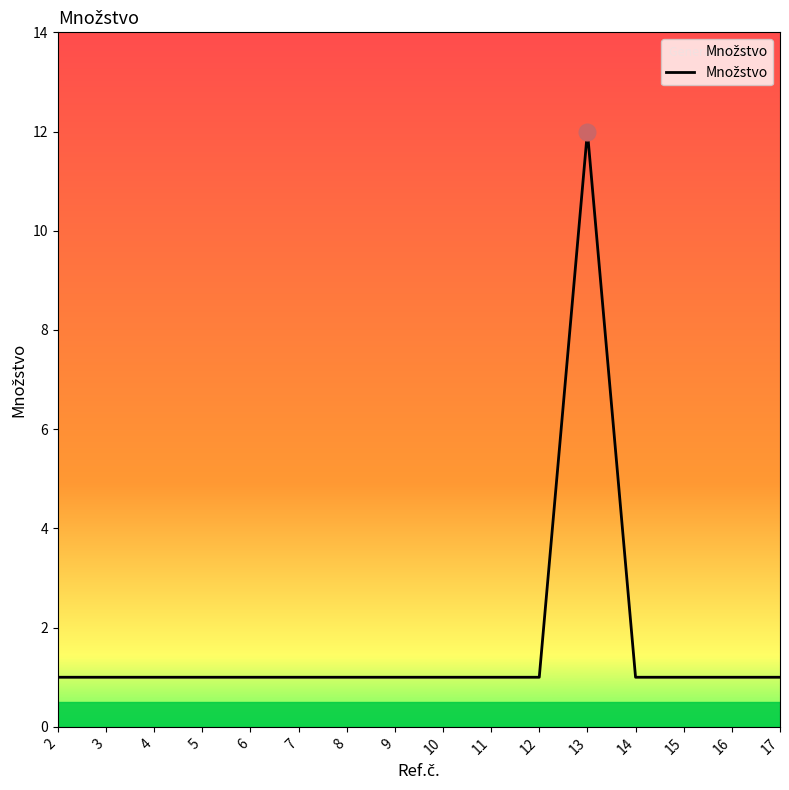

How many distinct data groups are displayed?

1